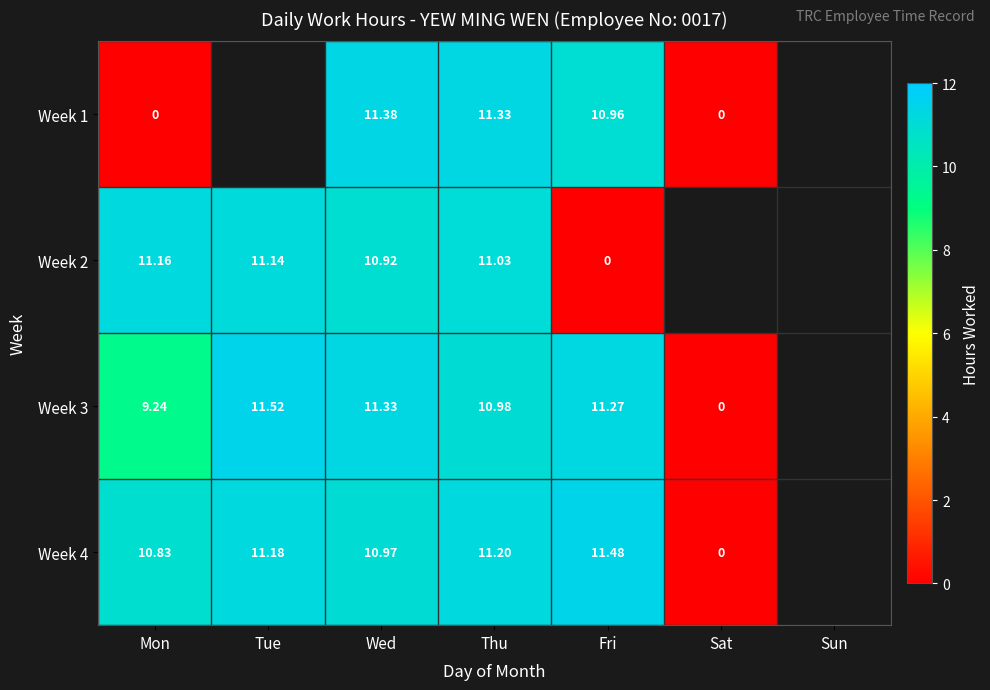

Is it true that Week 3 equals 5.8 at Wed?

False